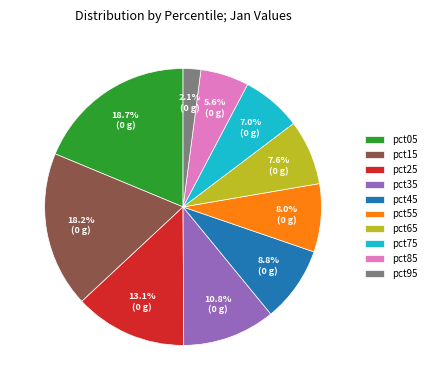

What is the total percentage of pct05 and pct75?

25.7%